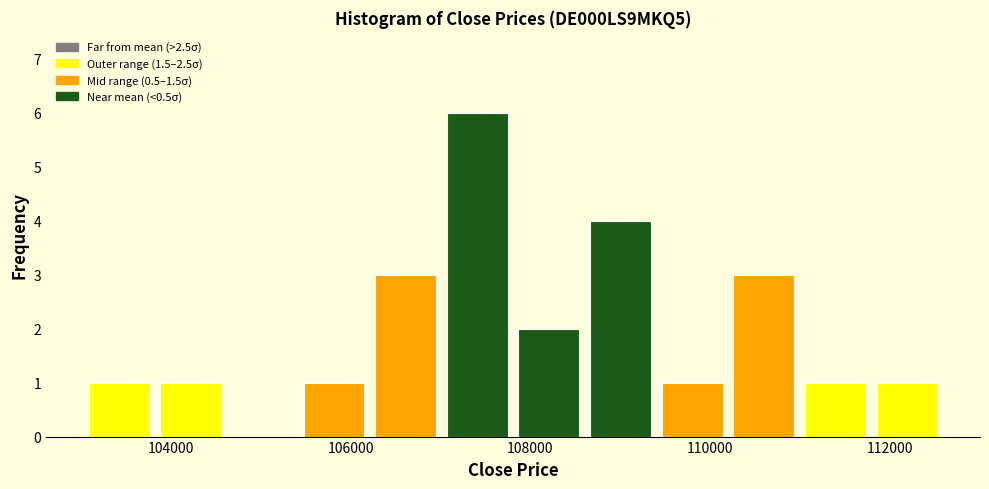

Around what value on the x-axis is the tallest bar? Give the approximate position of its centre, as read against the axis.

107400